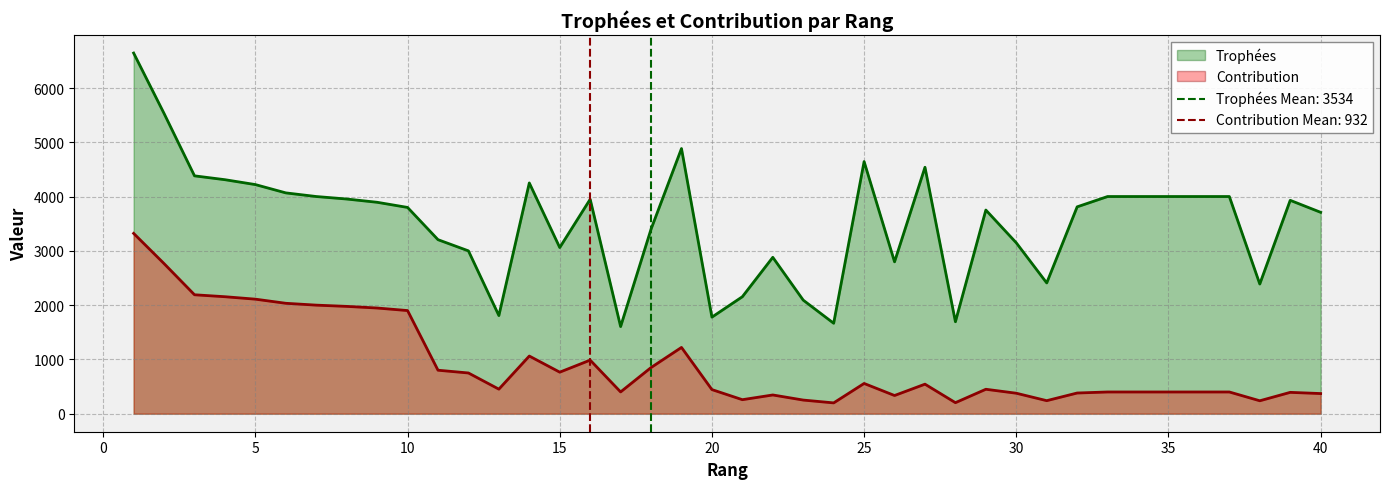

What are all the series names shown in the legend?

Contribution, Trophées